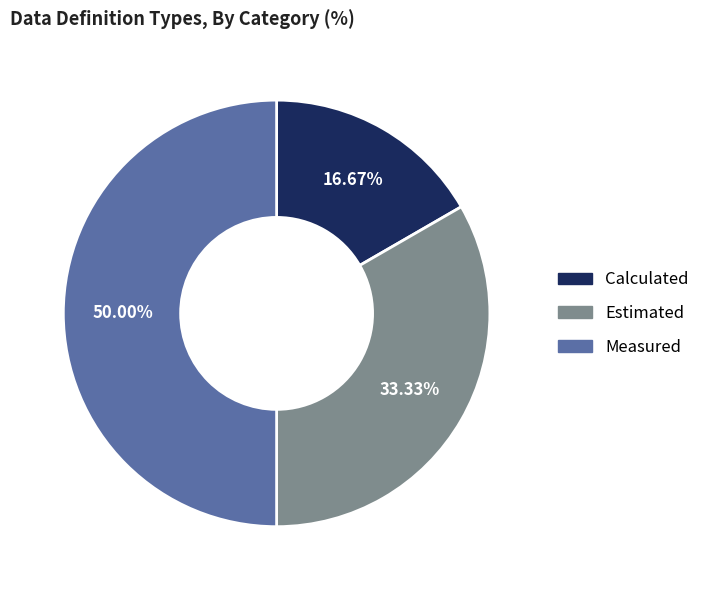

The Calculated slice represents 2% of the pie. True or false?

False